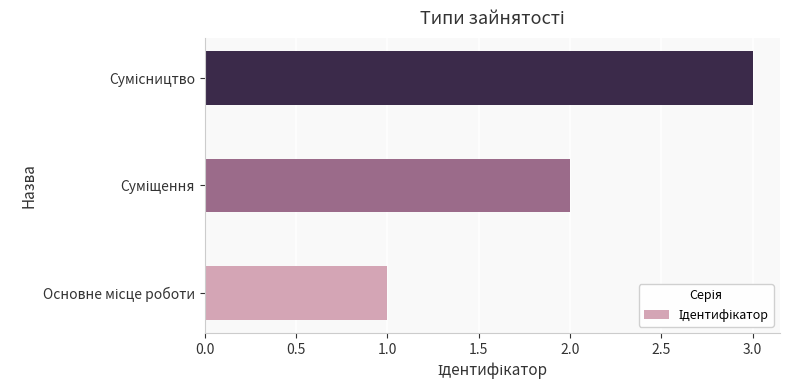

What is the sum of all values?

6